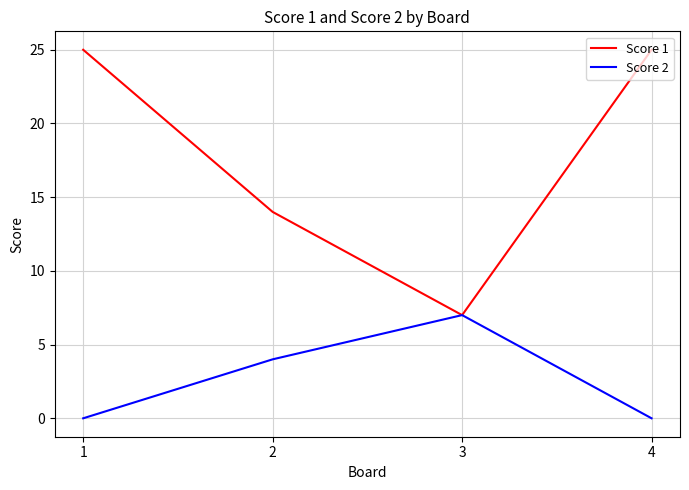

List the series in order of their peak value, highest first.

Score 1, Score 2